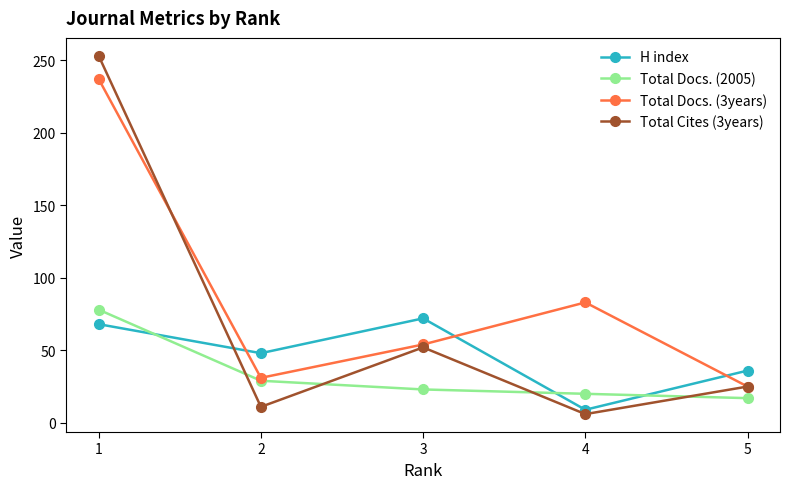

What is the difference between the maximum and second lowest values in the H index series?

36